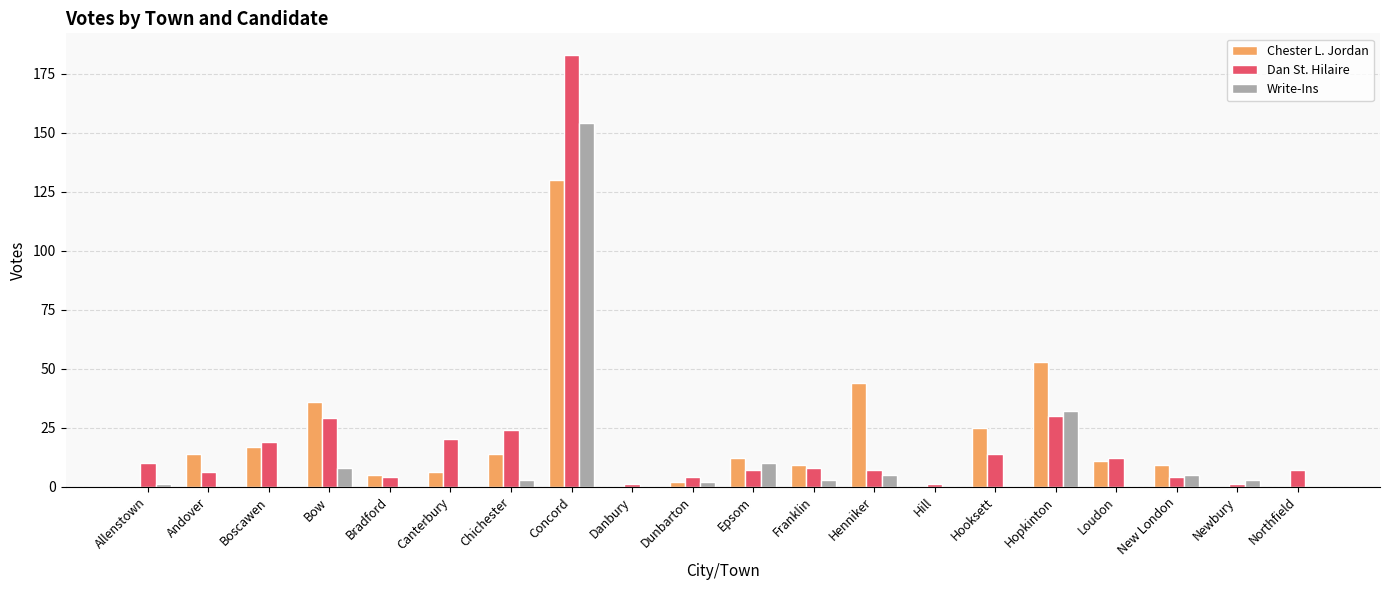

Reading right to left, list all the values displayed in this chart.

Chester L. Jordan: 0	0	9	11	53	25	0	44	9	12	2	0	130	14	6	5	36	17	14	0
Dan St. Hilaire: 7	1	4	12	30	14	1	7	8	7	4	1	183	24	20	4	29	19	6	10
Write-Ins: 0	3	5	0	32	0	0	5	3	10	2	0	154	3	0	0	8	0	0	1